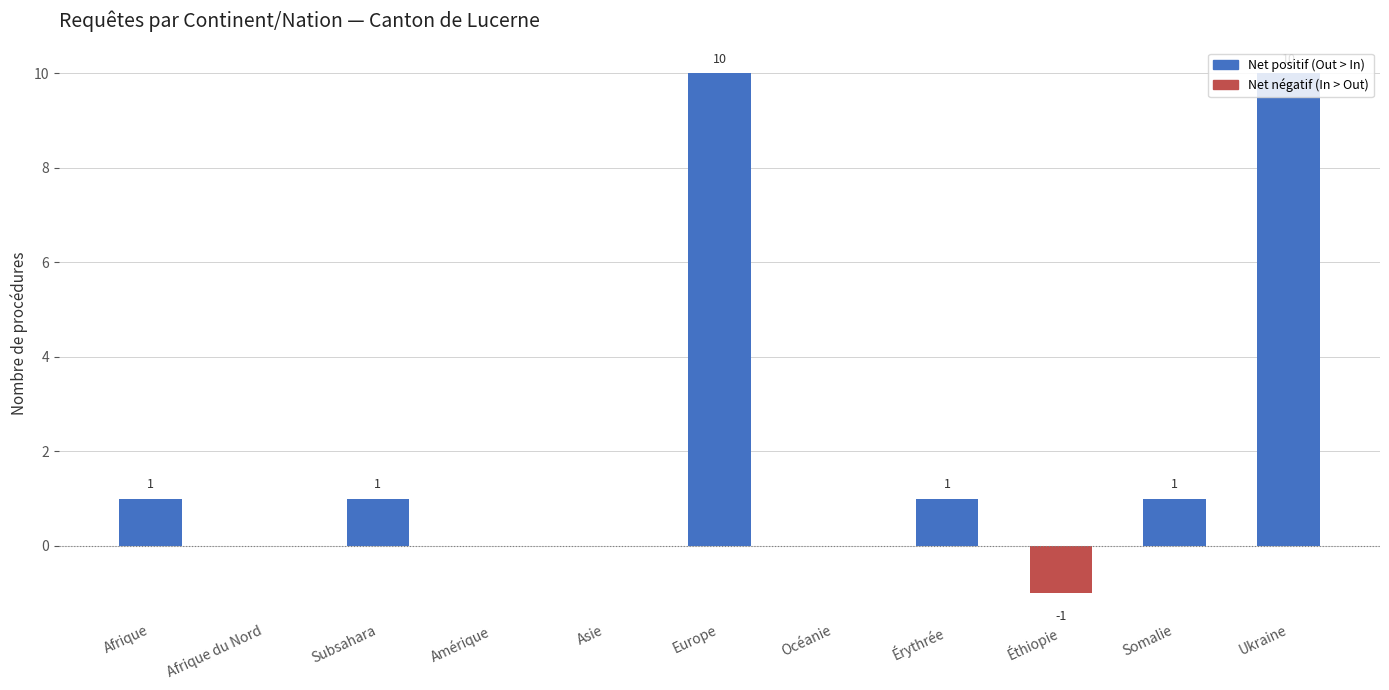

Reading right to left, list all the values displayed in this chart.

Ukraine=10	Somalie=1	Éthiopie=-1	Érythrée=1	Océanie=0	Europe=10	Asie=0	Amérique=0	Subsahara=1	Afrique du Nord=0	Afrique=1